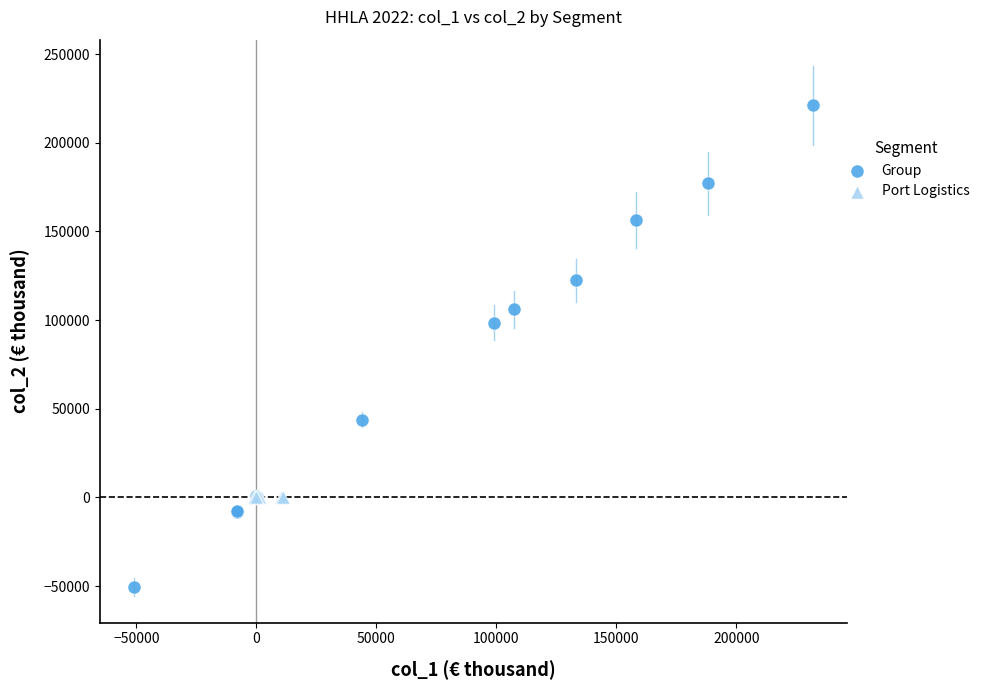

What are all the series names shown in the legend?

Group, Port Logistics